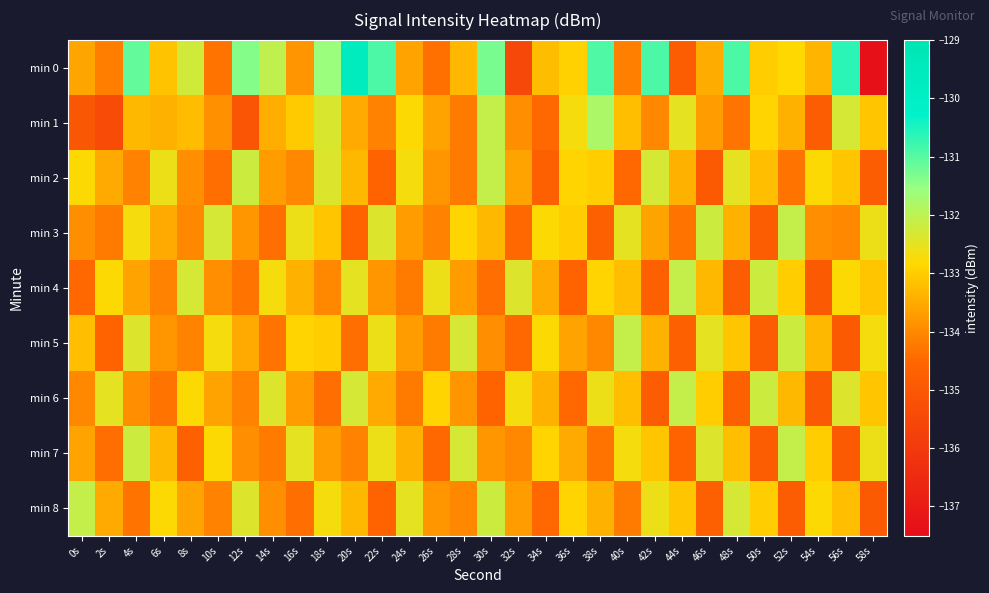

Between 28s and 32s, which is larger?

28s